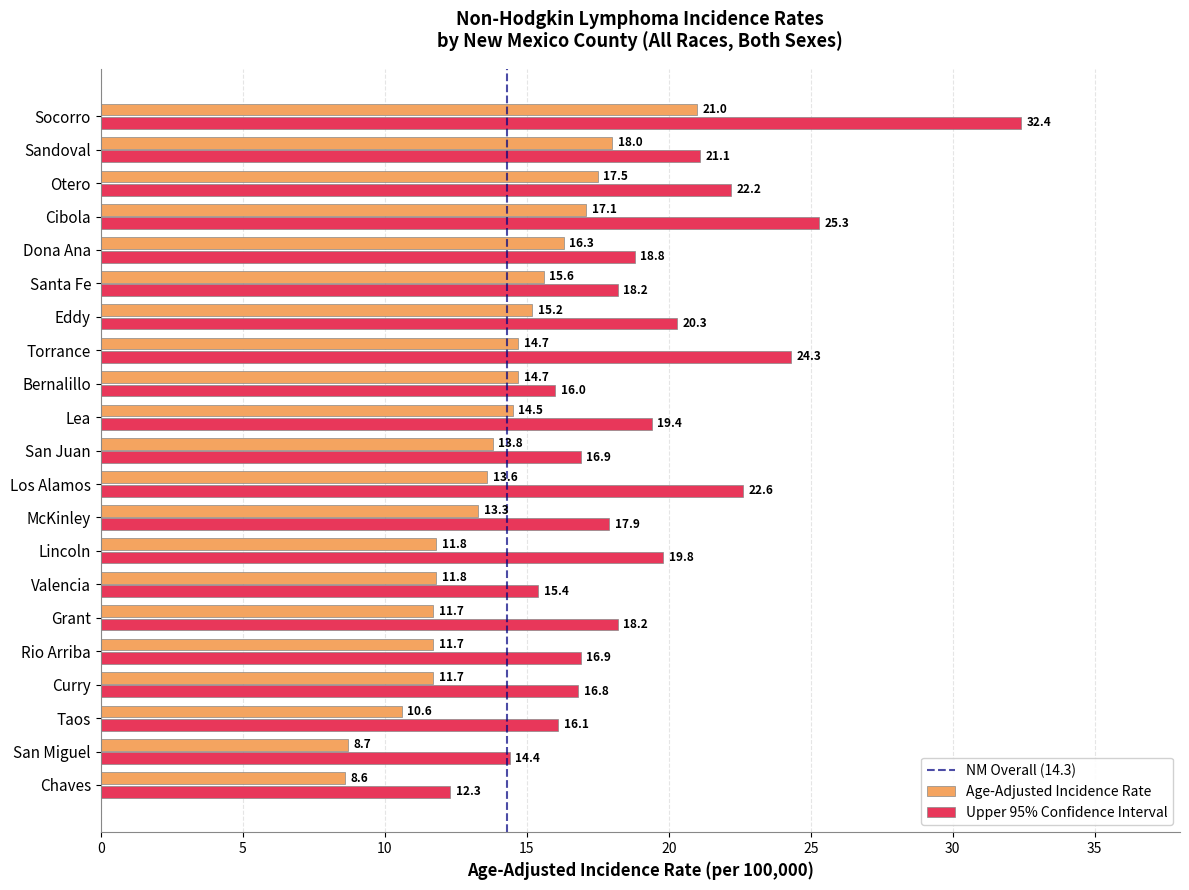

Which series changed the most between Grant and McKinley?

Age-Adjusted Incidence Rate